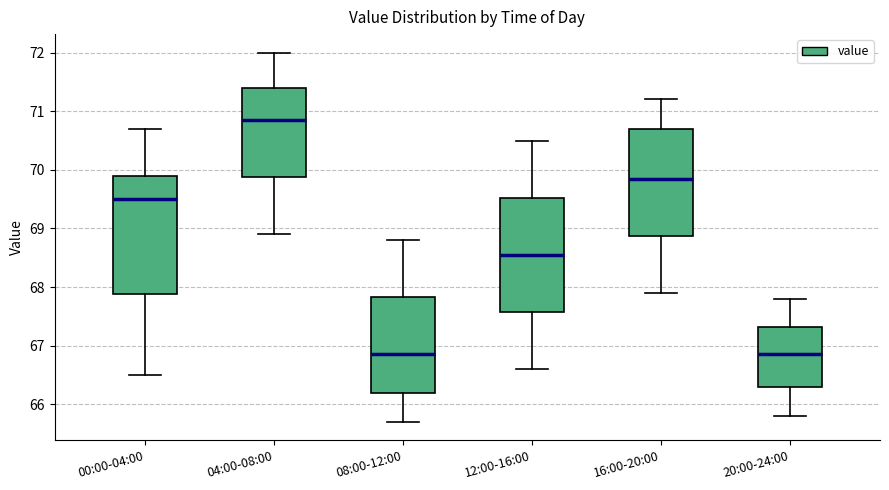

Where does the lower whisker of the box for 16:00-20:00 end on the y-axis? The values are not printed on the chart, so give them approximately, as read against the axis.

67.9